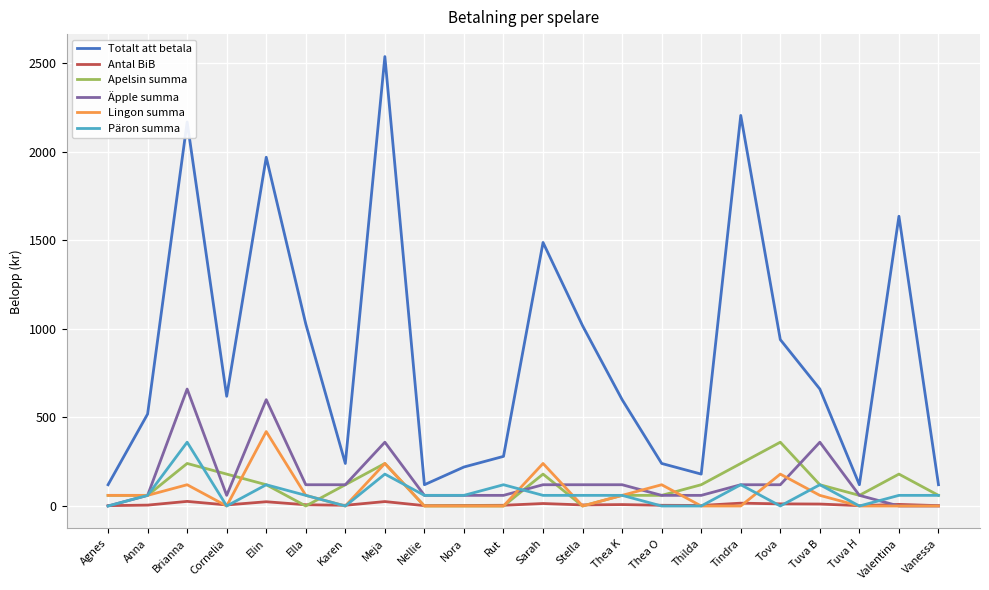

Is this an area chart (filled region under the line)?

No